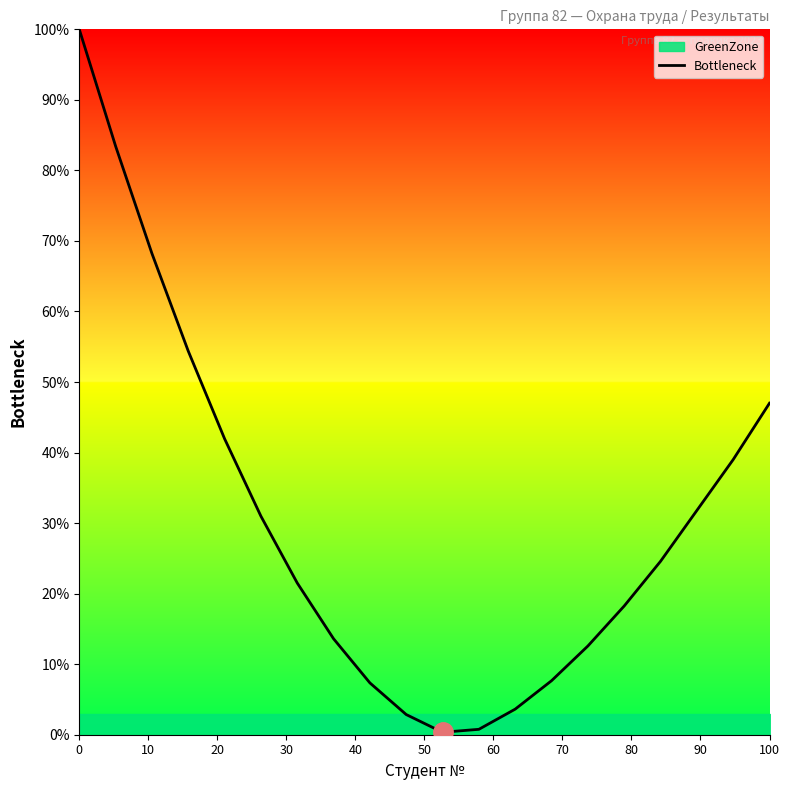

How many interior local valleys (lower than both neighbors) does the data have?

1